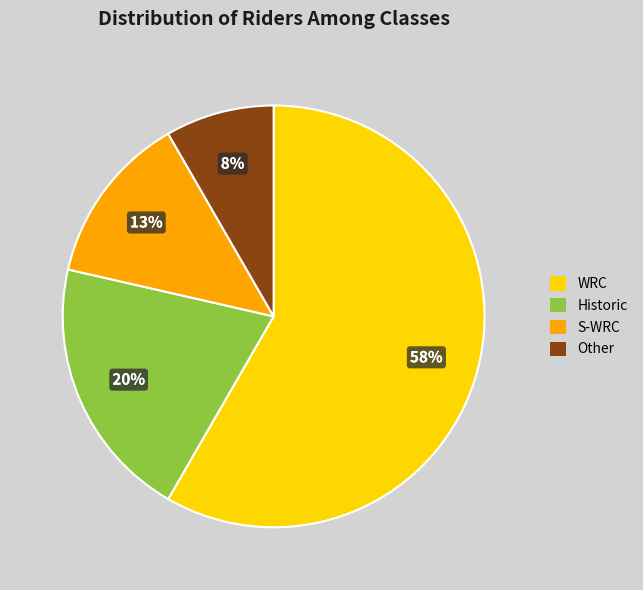

Is WRC the majority of the pie?

Yes